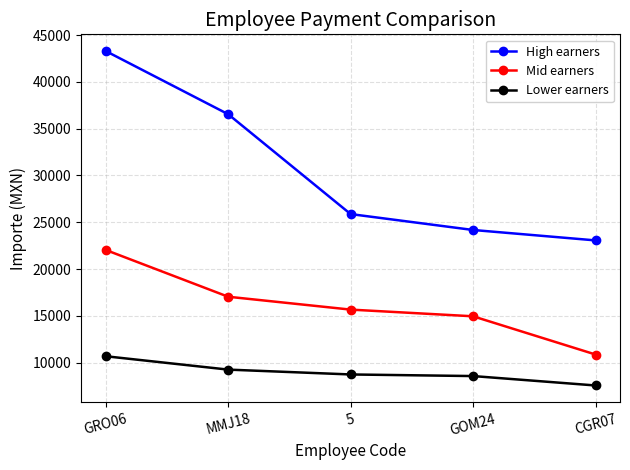

True or false: Lower earners has a value of 7572.8 at CGR07.

True